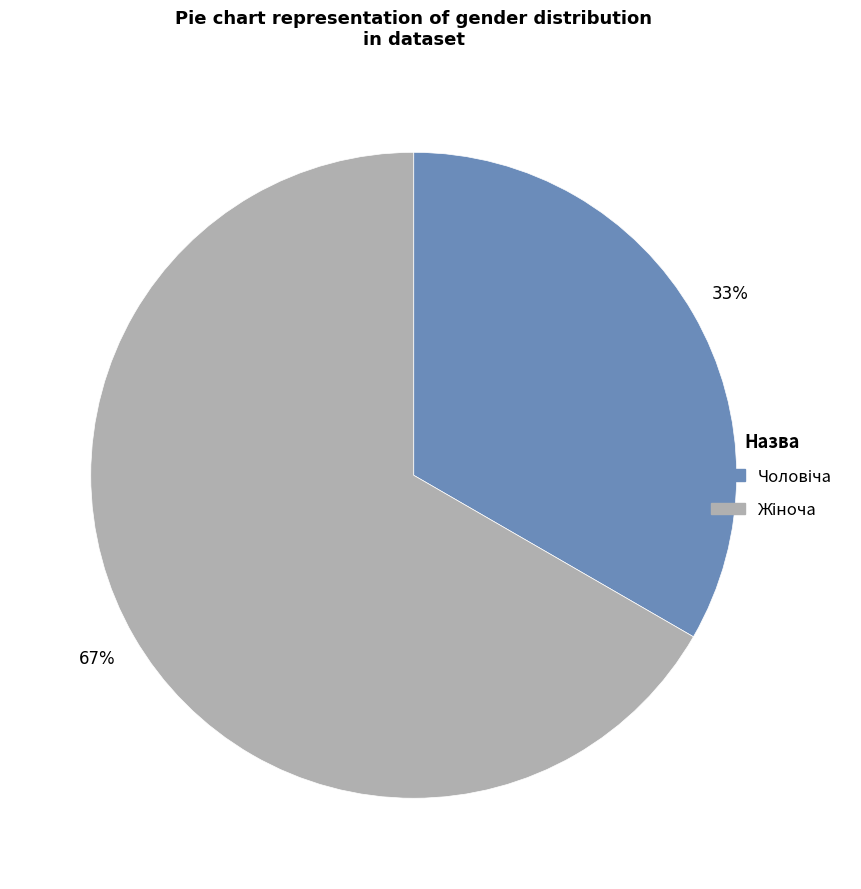

Is there a majority slice in this chart?

Yes